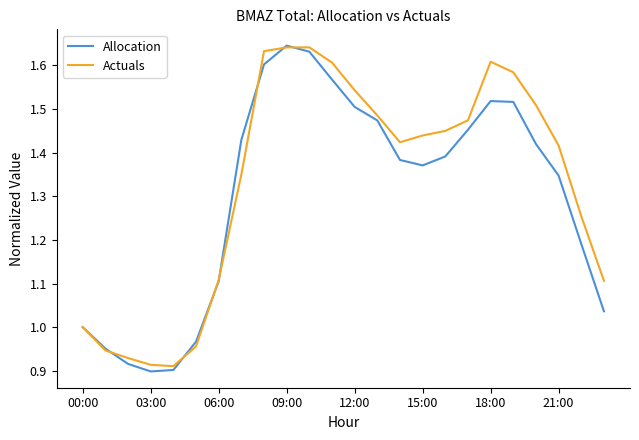

Which series has the widest spread of values?

Allocation